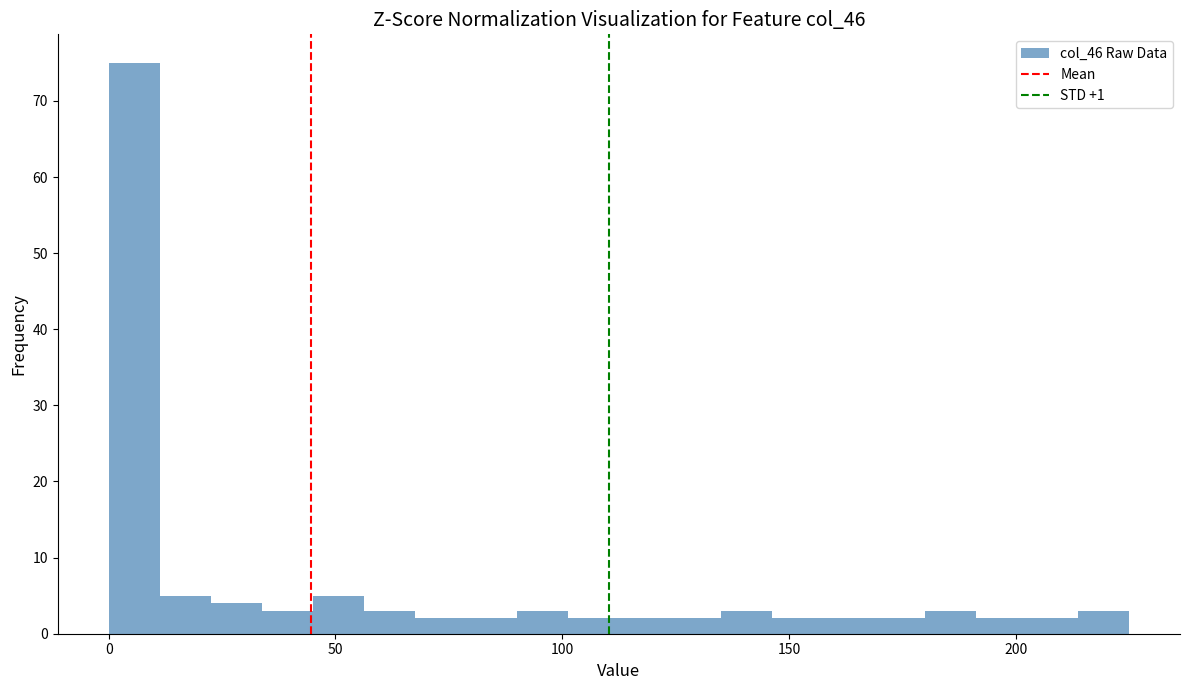

Around what value on the x-axis is the tallest bar? Give the approximate position of its centre, as read against the axis.

5